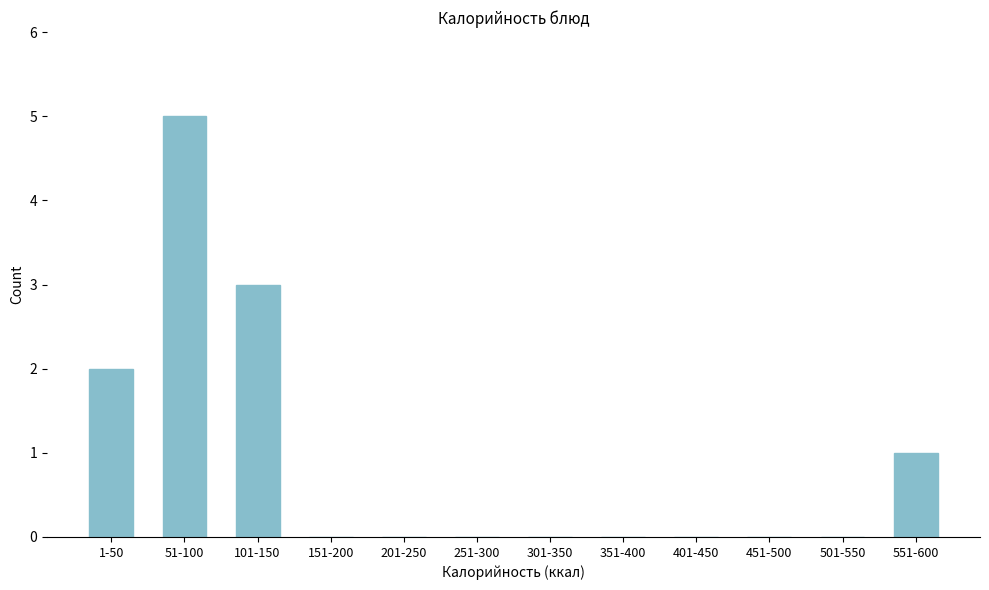

Reading left to right, what are all the values shown in this chart?

1-50=2	51-100=5	101-150=3	151-200=0	201-250=0	251-300=0	301-350=0	351-400=0	401-450=0	451-500=0	501-550=0	551-600=1